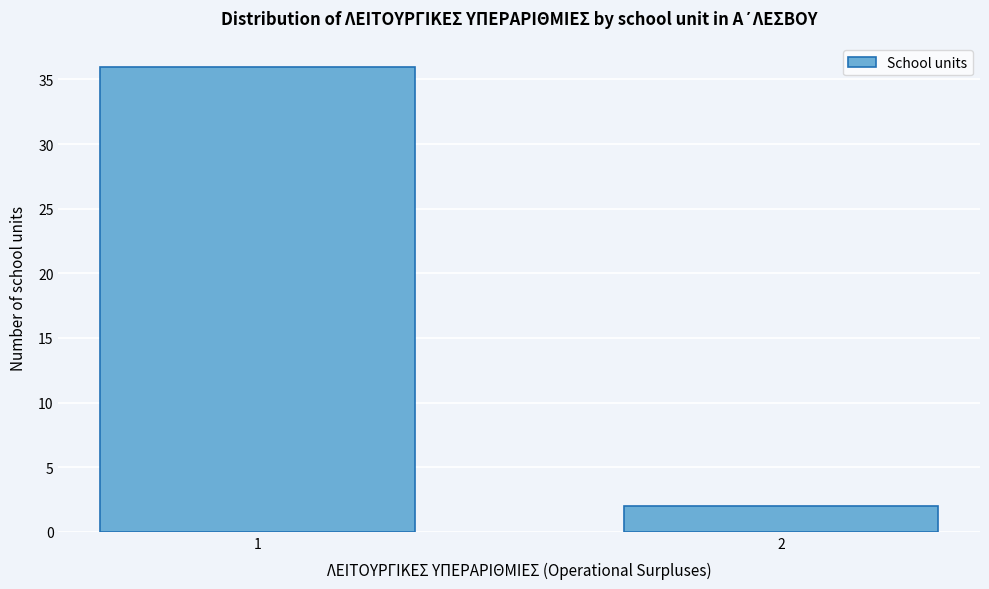

Reading left to right, transcribe all the data shown in this chart.

1=36	2=2